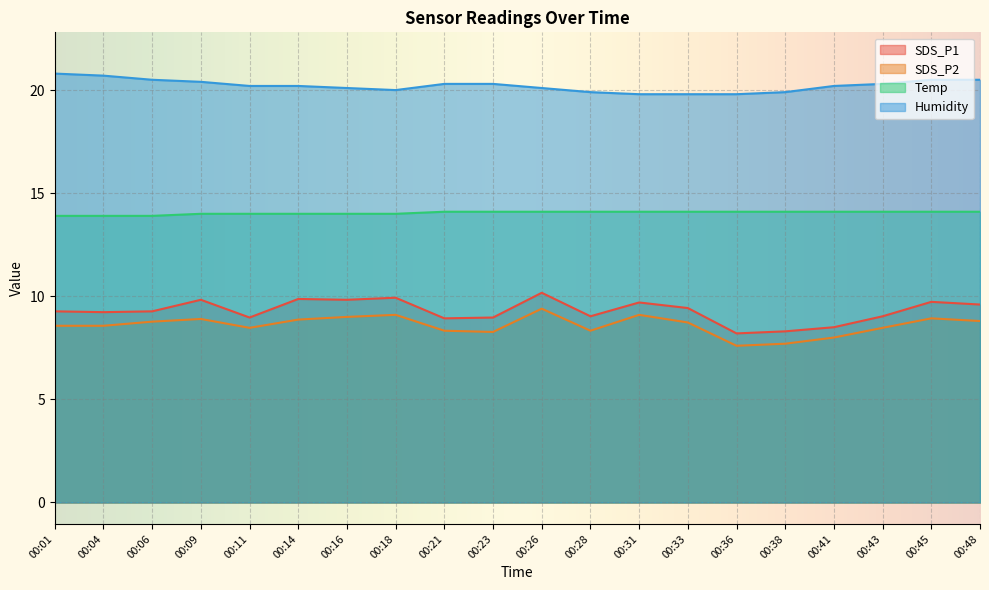

Which series has the widest spread of values?

SDS_P1